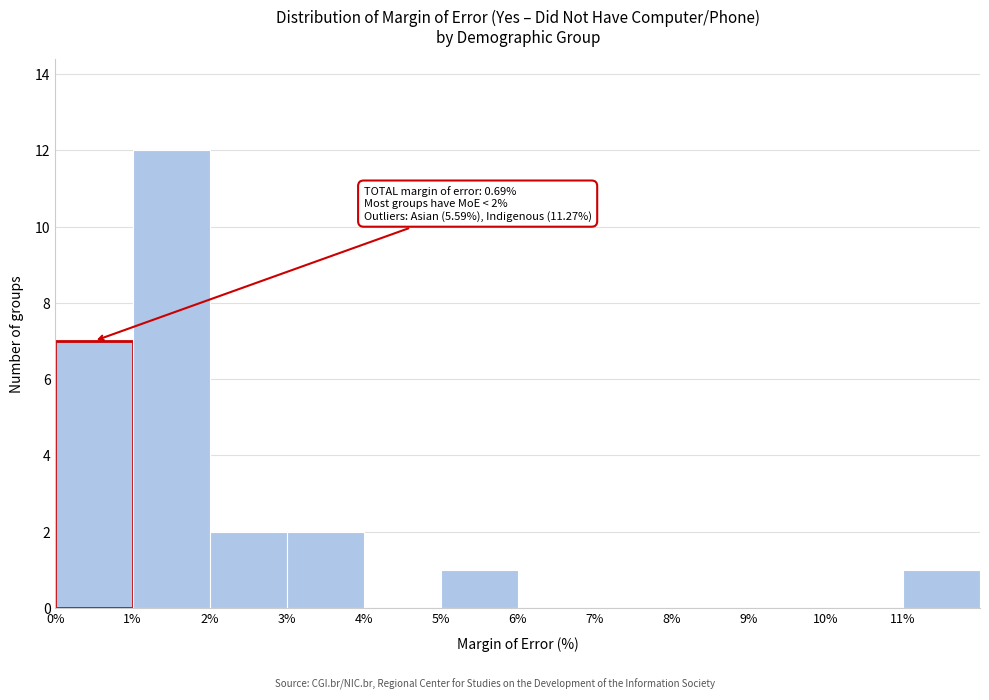

Over which range of the x-axis is the bar tallest?

1 to 2